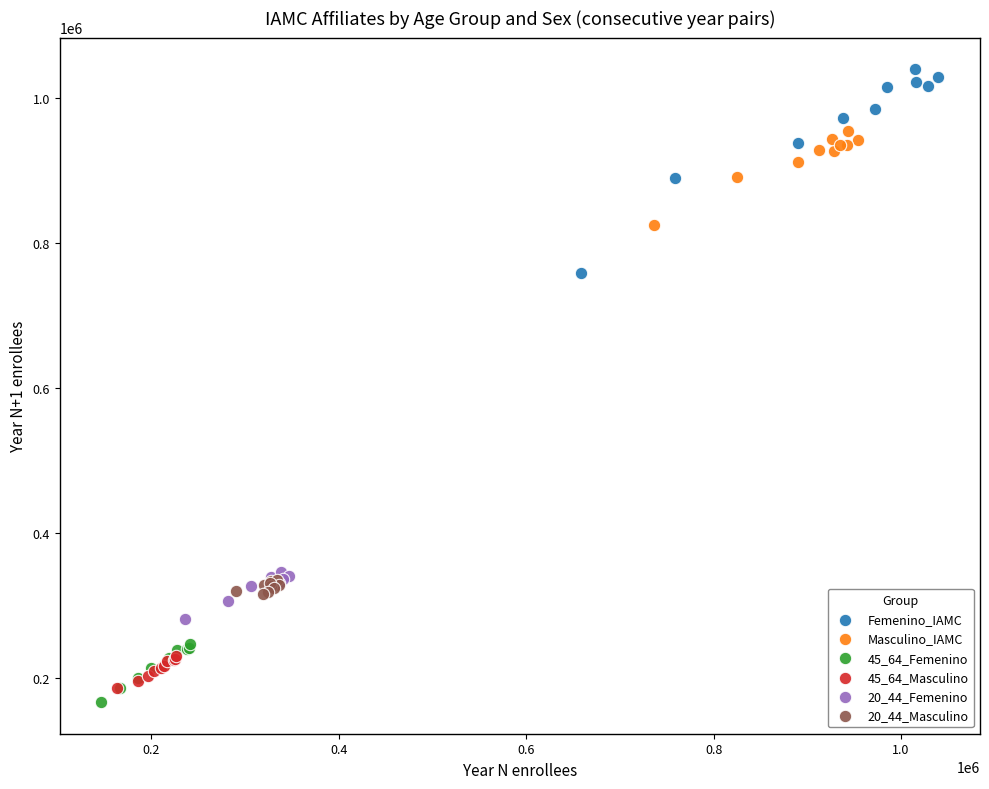

Which series has the largest Y range (max minus min)?

Femenino_IAMC